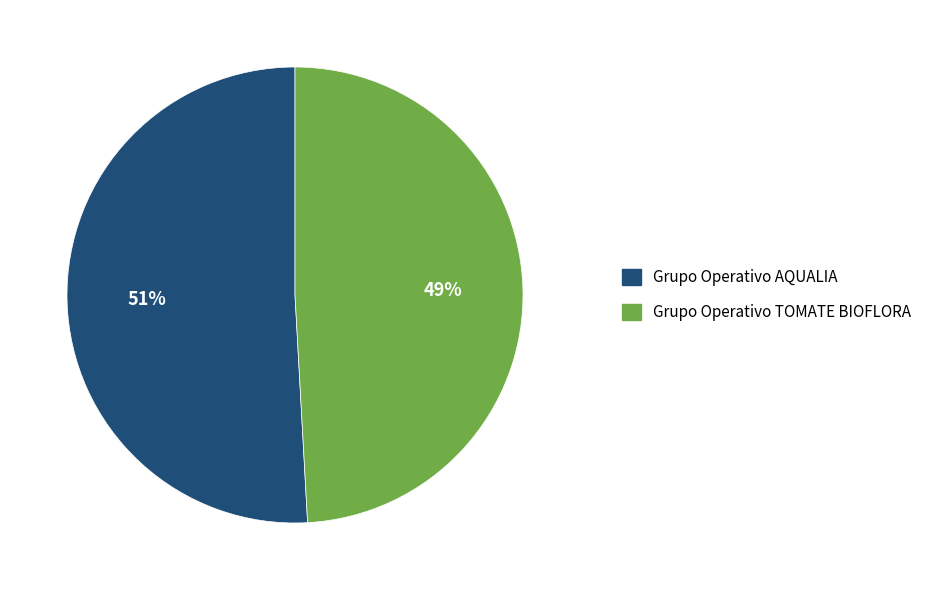

Between Grupo Operativo TOMATE BIOFLORA and Grupo Operativo AQUALIA, which is larger?

Grupo Operativo AQUALIA